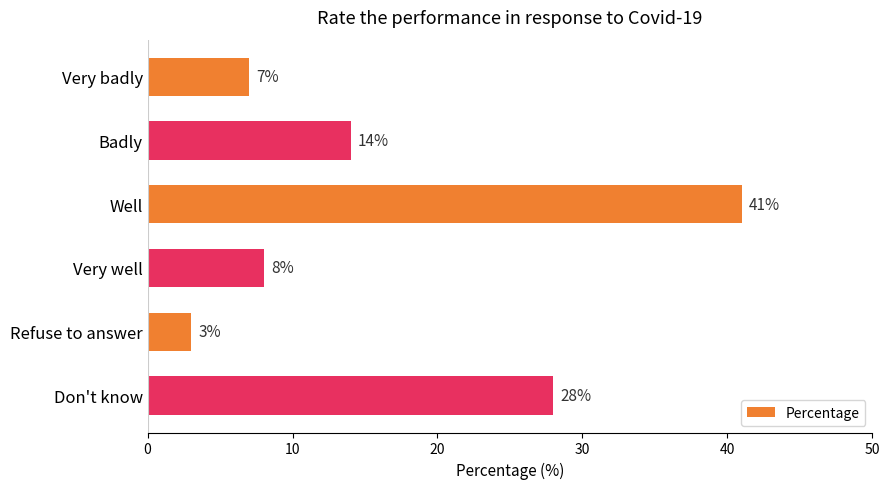

The chart shows a value of 4 at Badly. True or false?

False